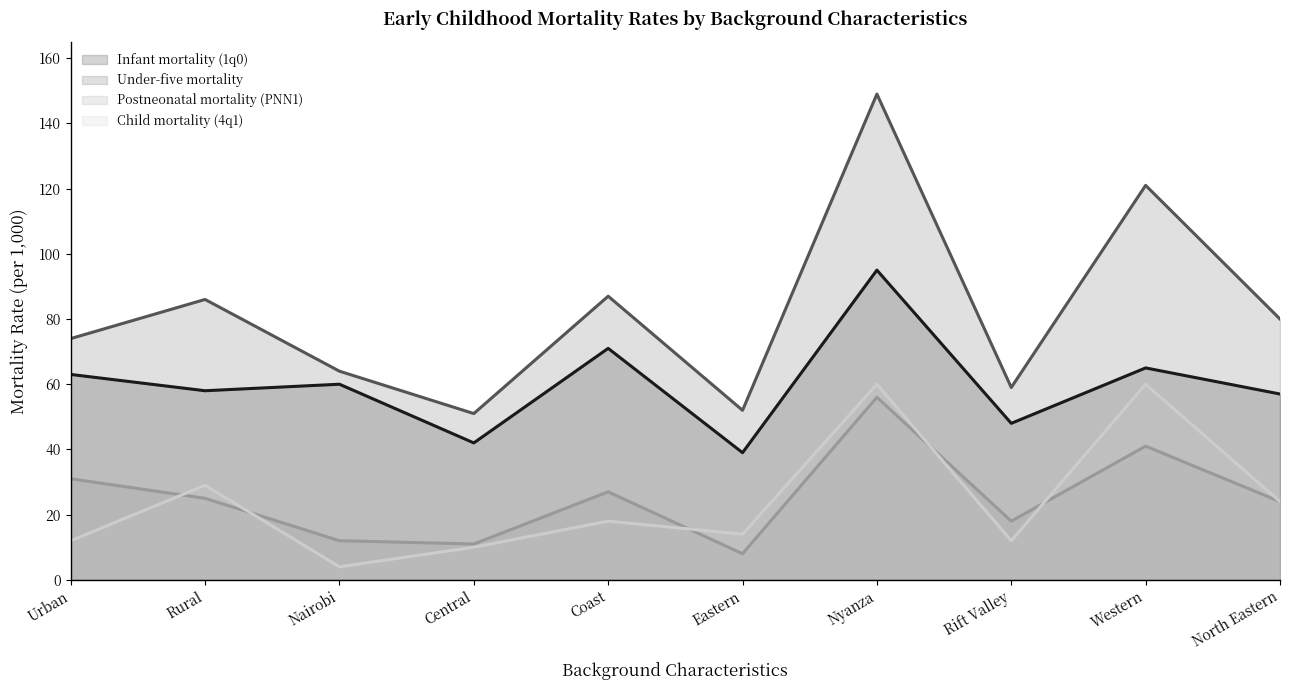

Does the chart have visible grid lines?

No